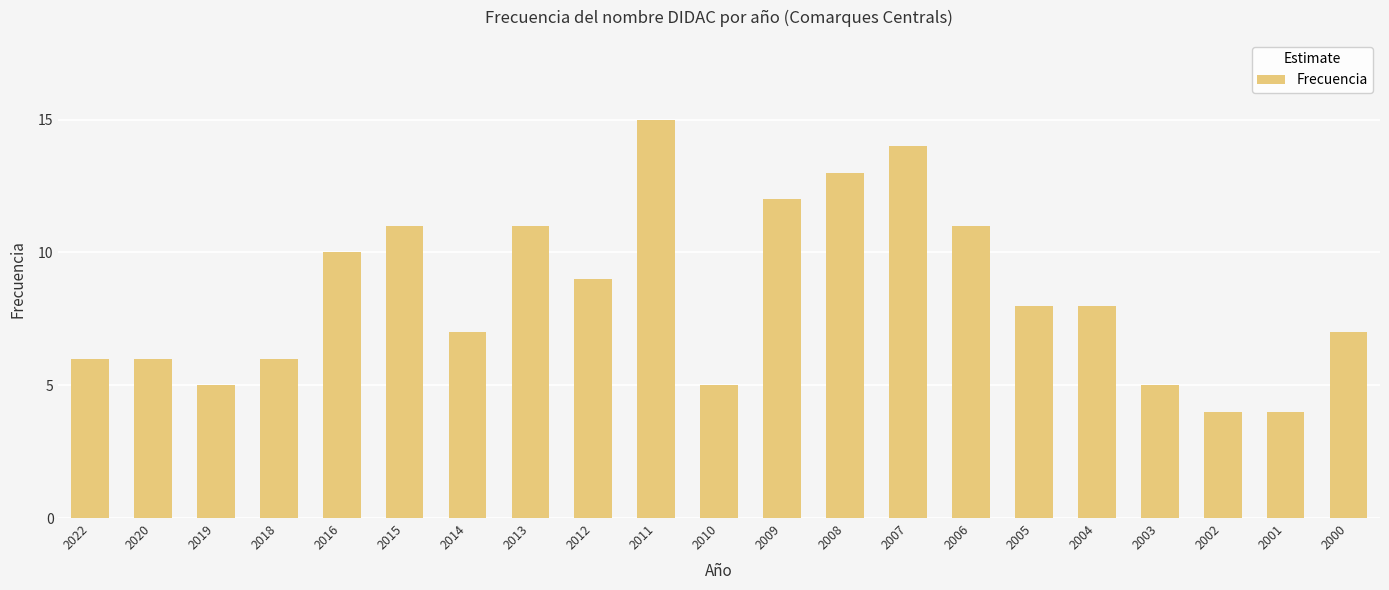

The value at 2004 is 8. True or false?

True